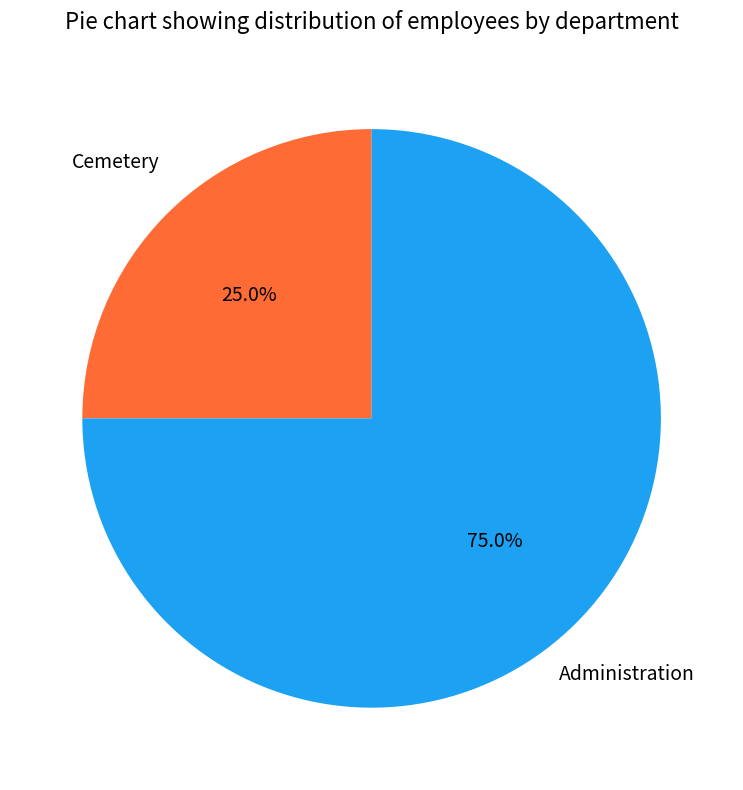

To the nearest percent, what is the average slice percentage?

50%